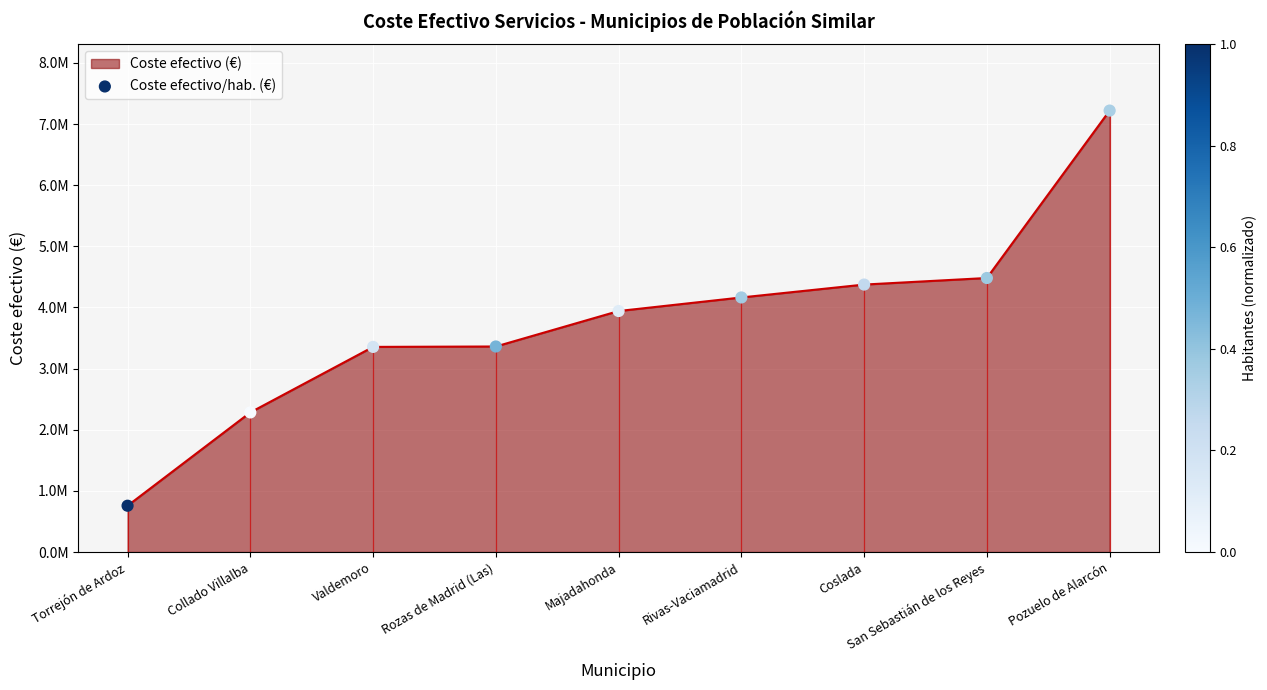

What is the change in value from Torrejón de Ardoz to Pozuelo de Alarcón?

+6463280.2